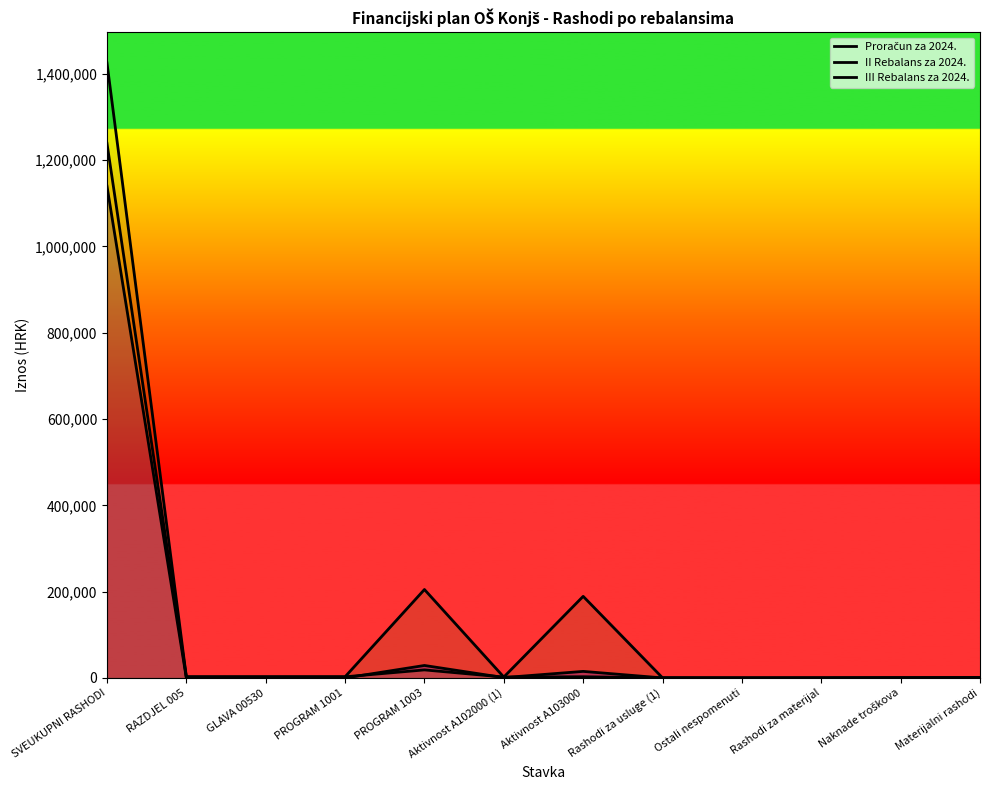

What is the label of the 8th point from the left?

Rashodi za usluge (1)